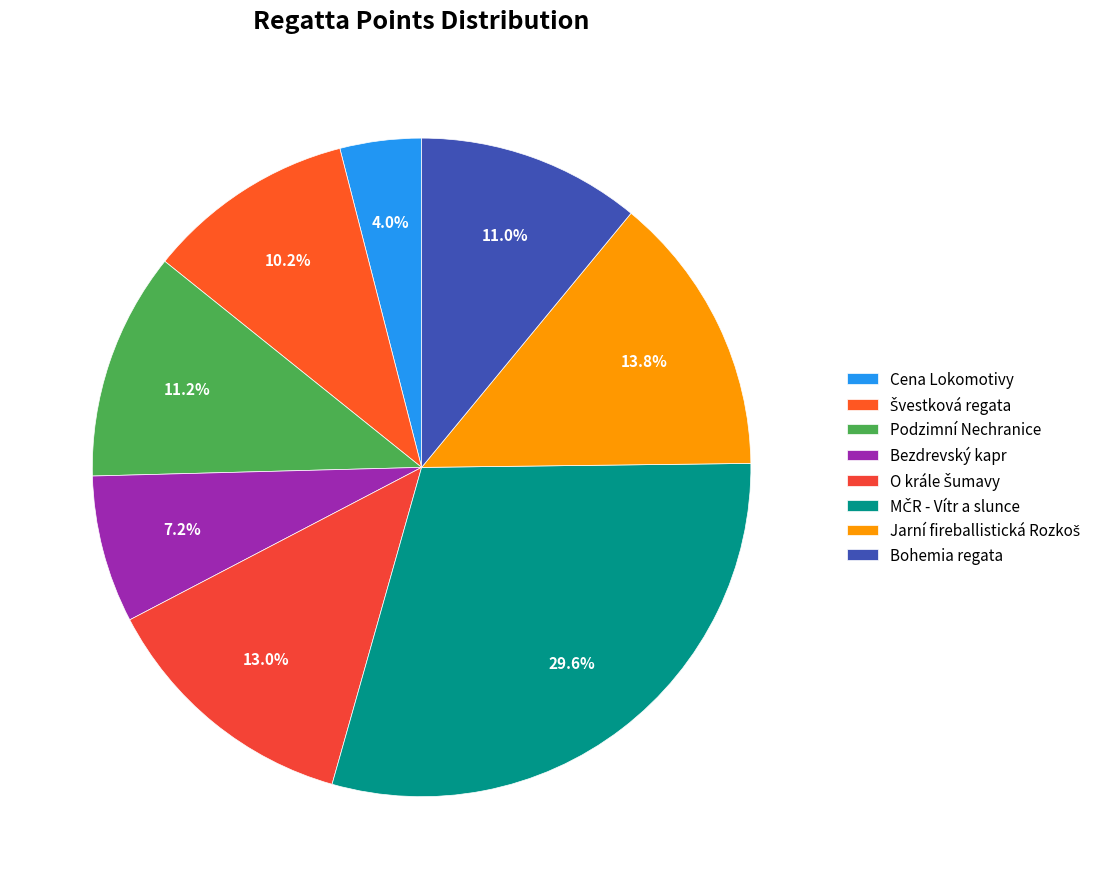

To the nearest percent, what portion does MČR - Vítr a slunce represent?

30%